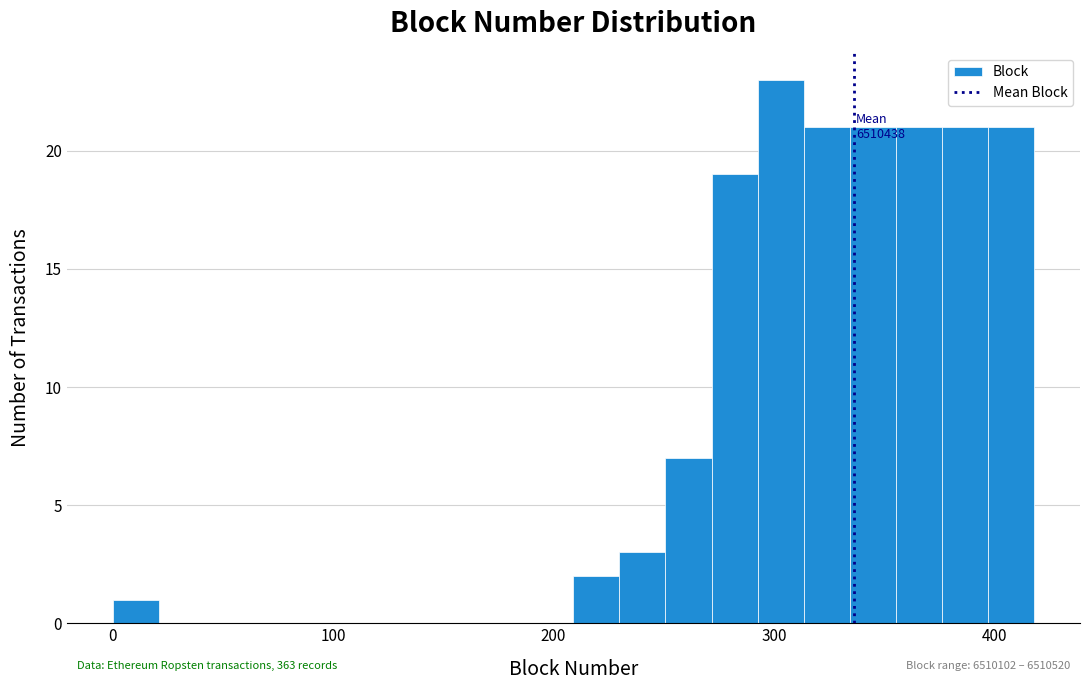

Around what value on the x-axis is the tallest bar? Give the approximate position of its centre, as read against the axis.

300